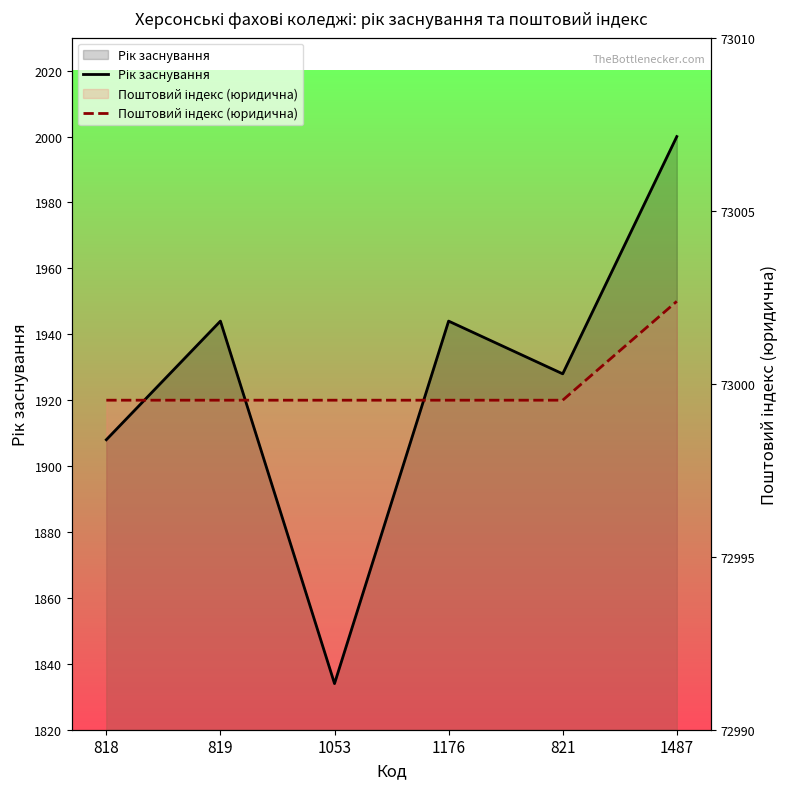

Between which two adjacent categories do Поштовий індекс (юридична) and Рік заснування first intersect?

818 and 819